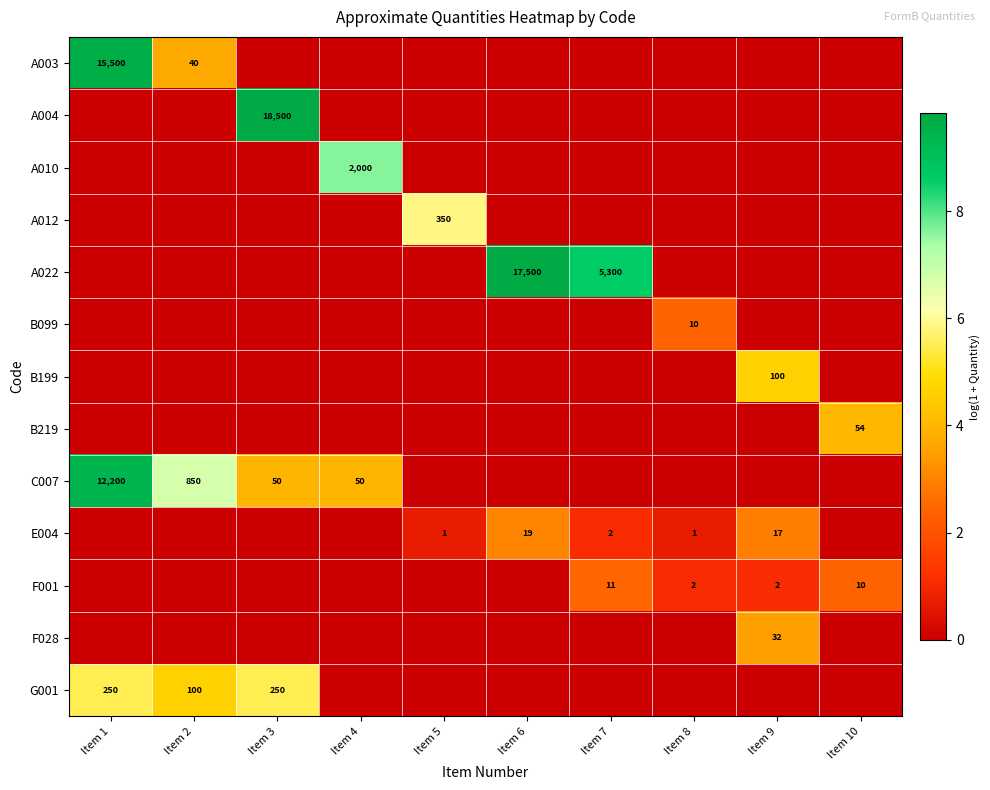

Is it true that B219 equals 54 at Item 10?

True